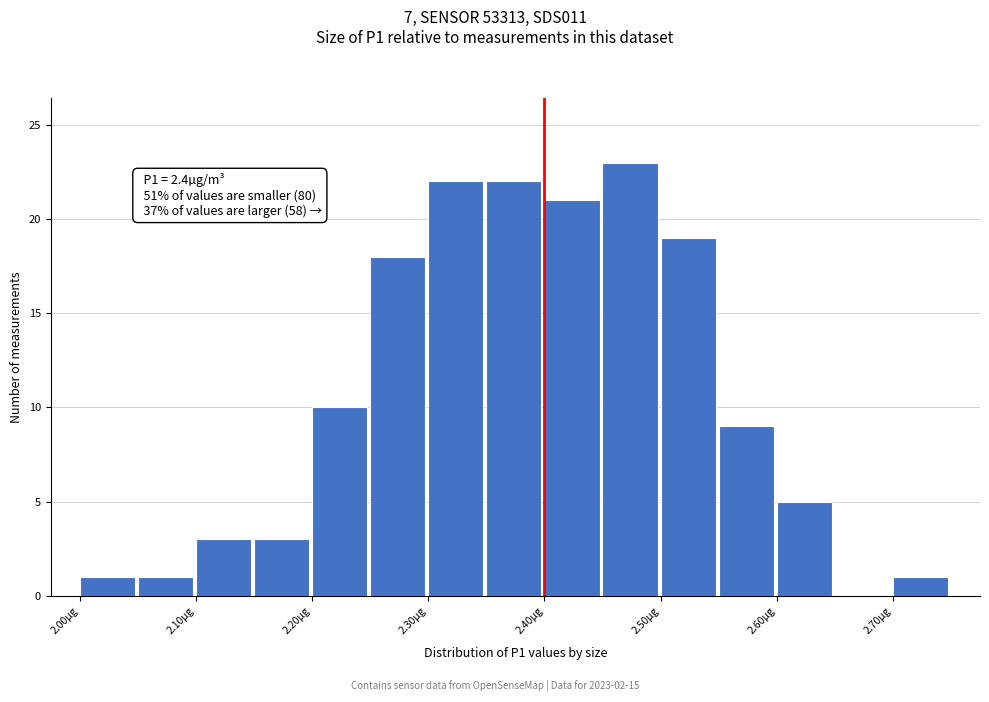

Which range on the x-axis has the tallest bar?

2.45 to 2.50